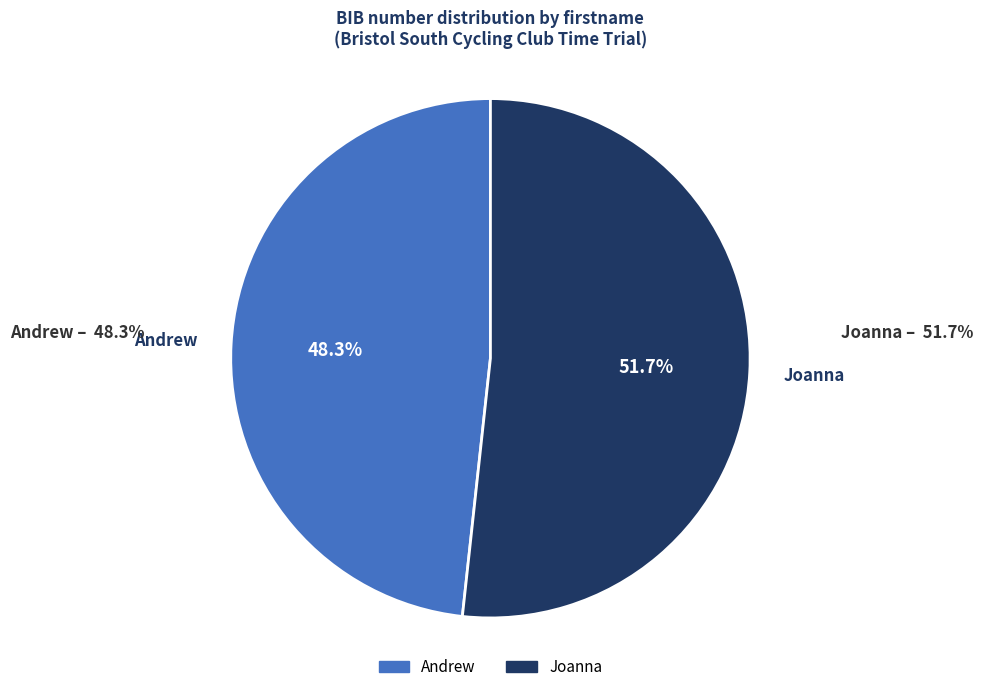

Is there a majority slice in this chart?

Yes